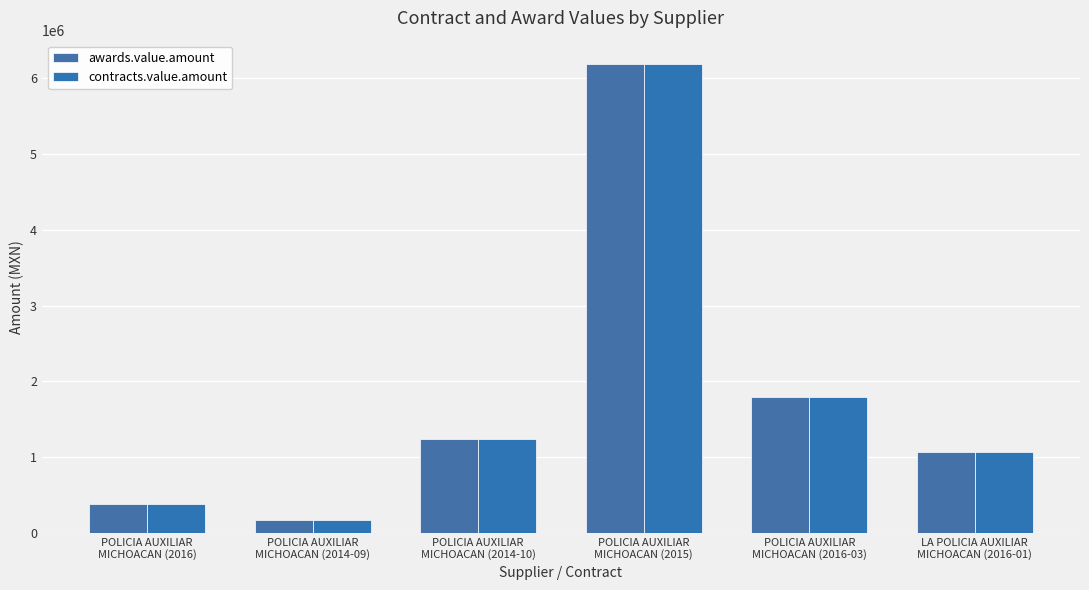

What is the sum of the contracts.value.amount values at POLICIA AUXILIAR
MICHOACAN (2016-03) and POLICIA AUXILIAR
MICHOACAN (2015)?

7982845.5